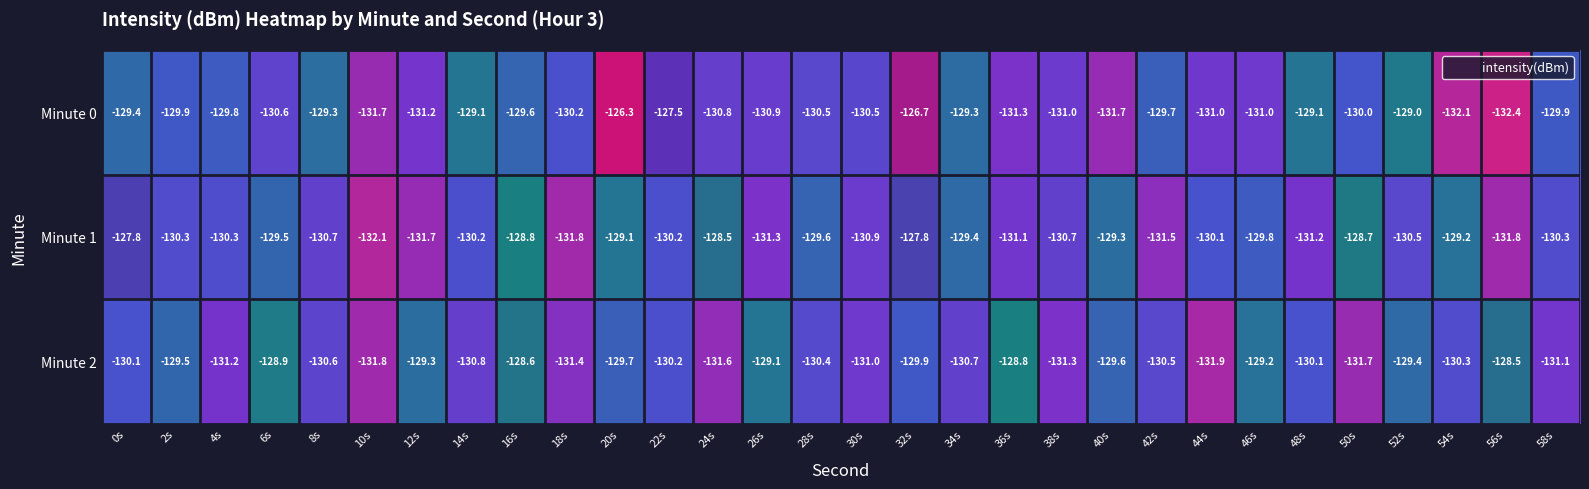

What is the approximate value of Minute 0 at 50s?

-130.0